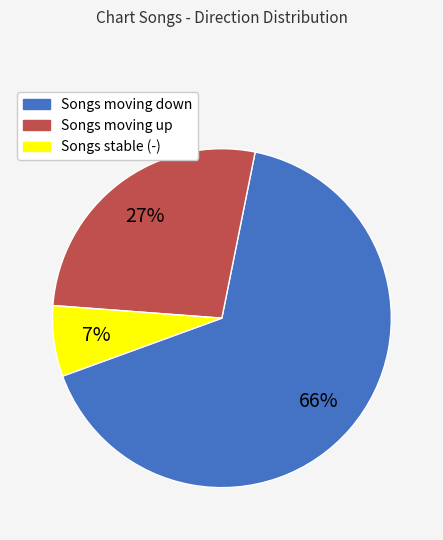

Count the number of slices in the pie.

3